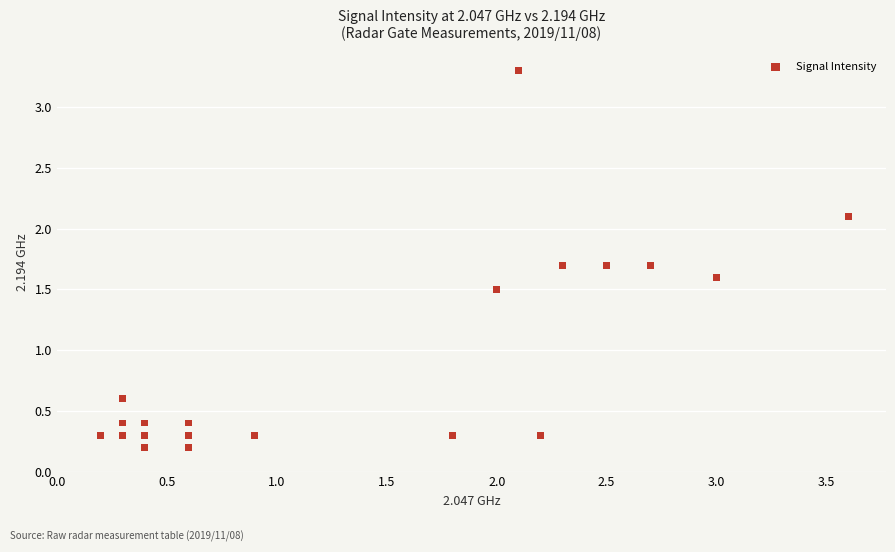

What Y value in the scatter plot is closest to 1?

0.6